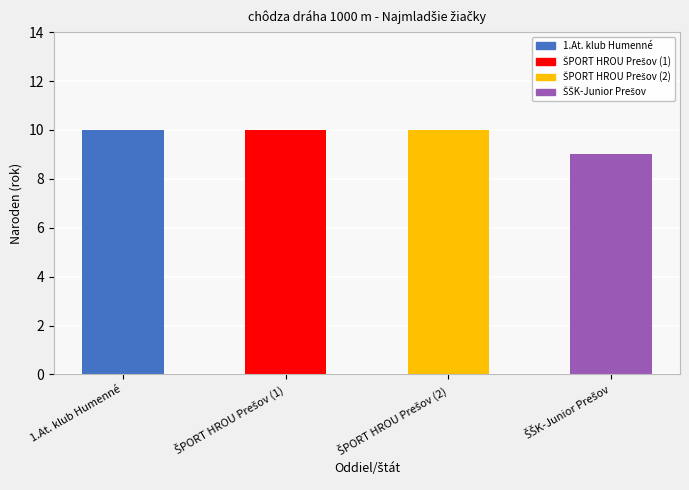

What is the value of the 2nd bar from the left?

10